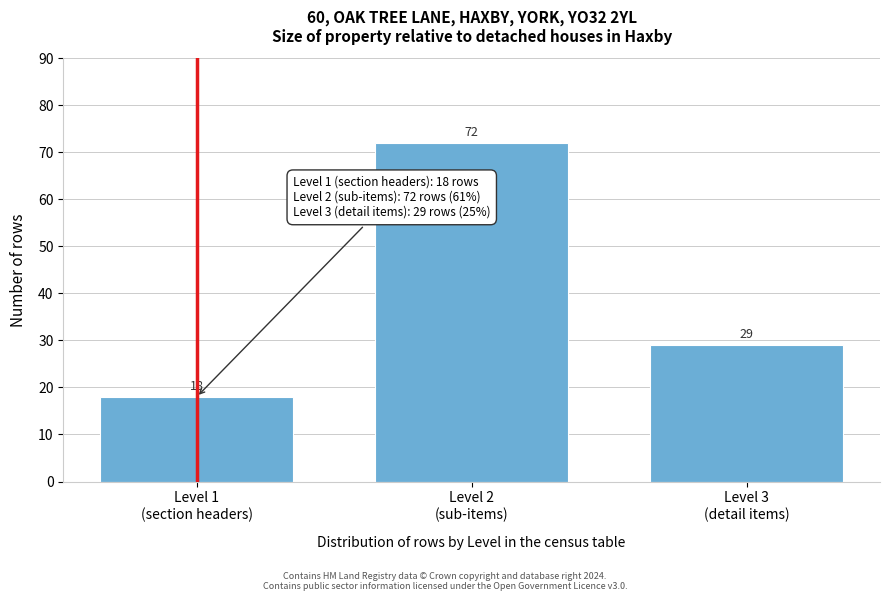

Reading left to right, transcribe all the data shown in this chart.

18	72	29